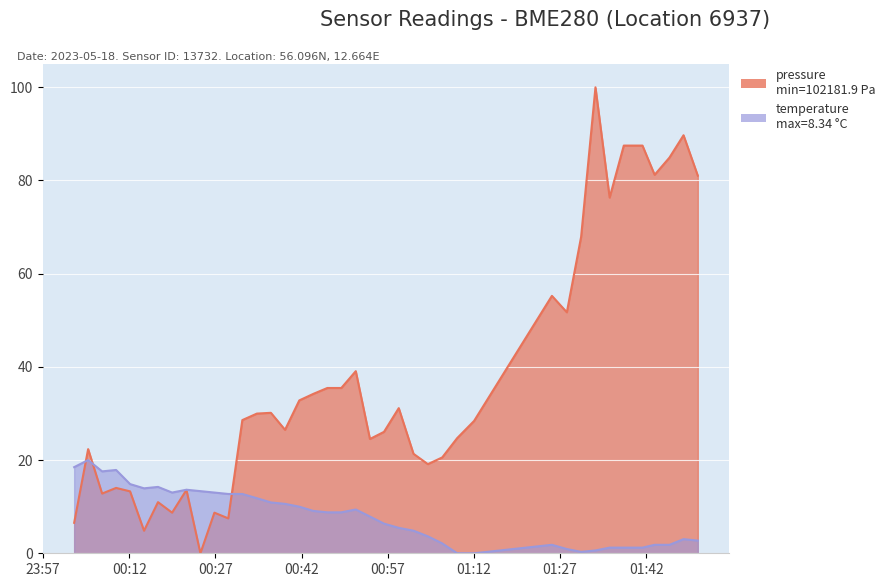

What is the difference between the temperature values at 2023-05-18T01:03:59 and 2023-05-18T01:35:38?

2.4